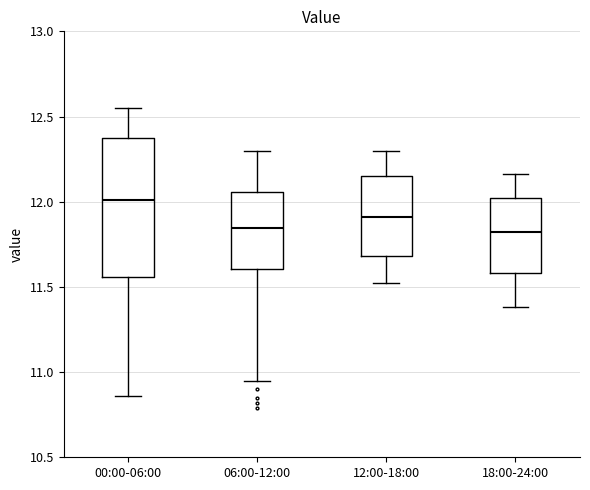

Which box's median line is the highest?

00:00-06:00